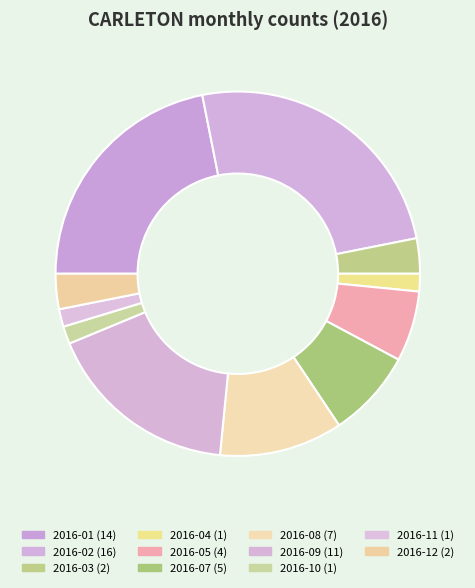

How many segments does this pie chart have?

11